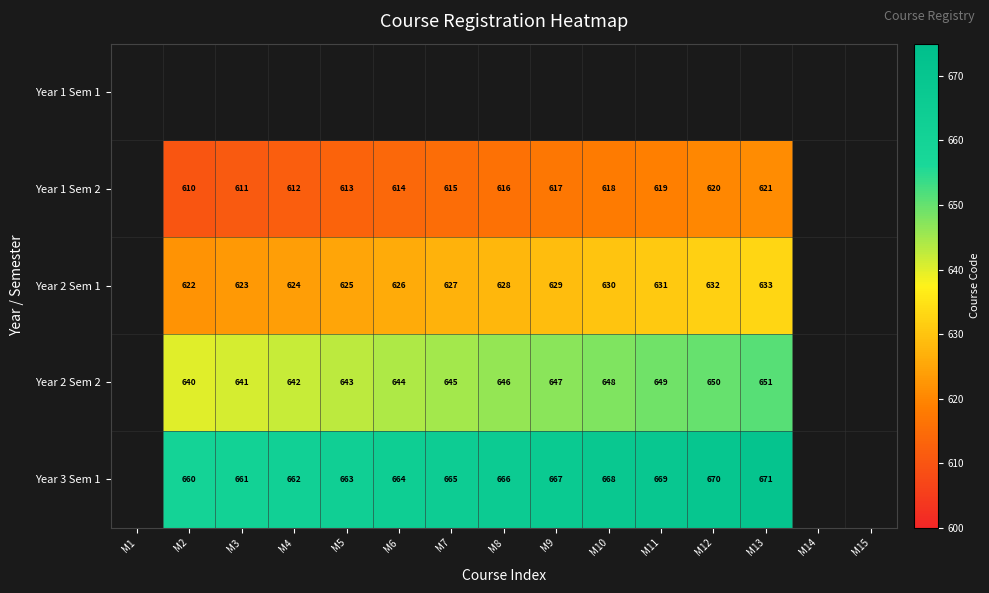

What is the sum of the Year 1 Sem 2 values at M11 and M9?

1236